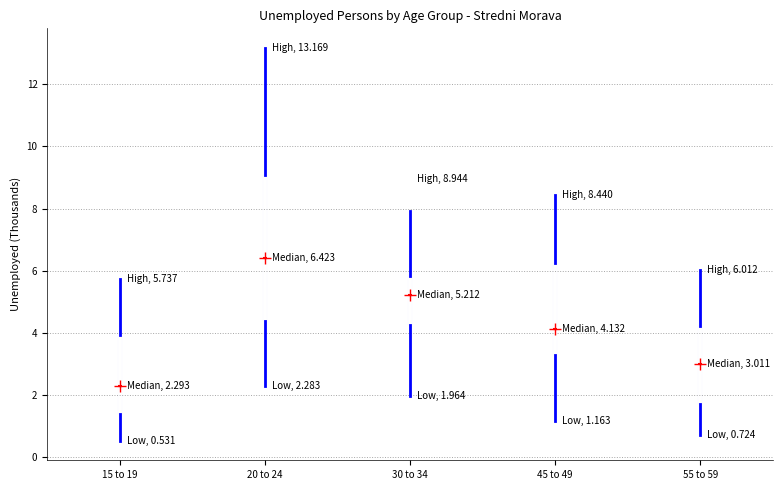

Which box's median line is the highest?

20 to 24